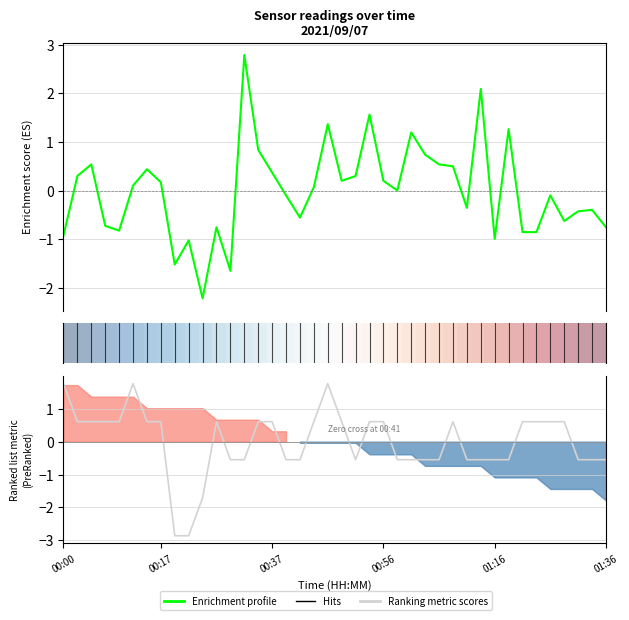

How many values in Signal are above zero?

21